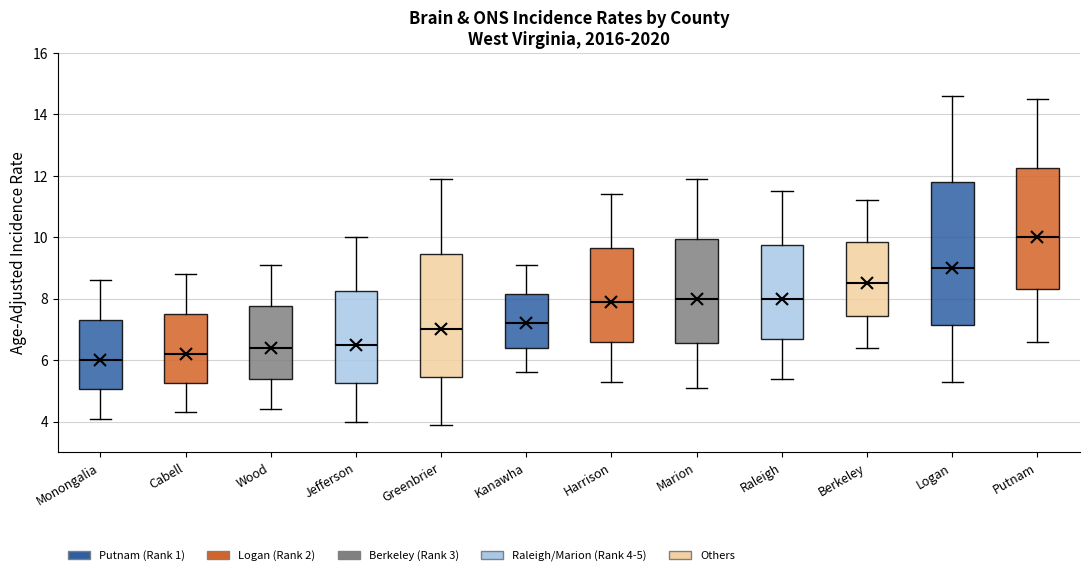

Comparing the boxes themselves (not the whiskers), which one is the tallest?

Logan